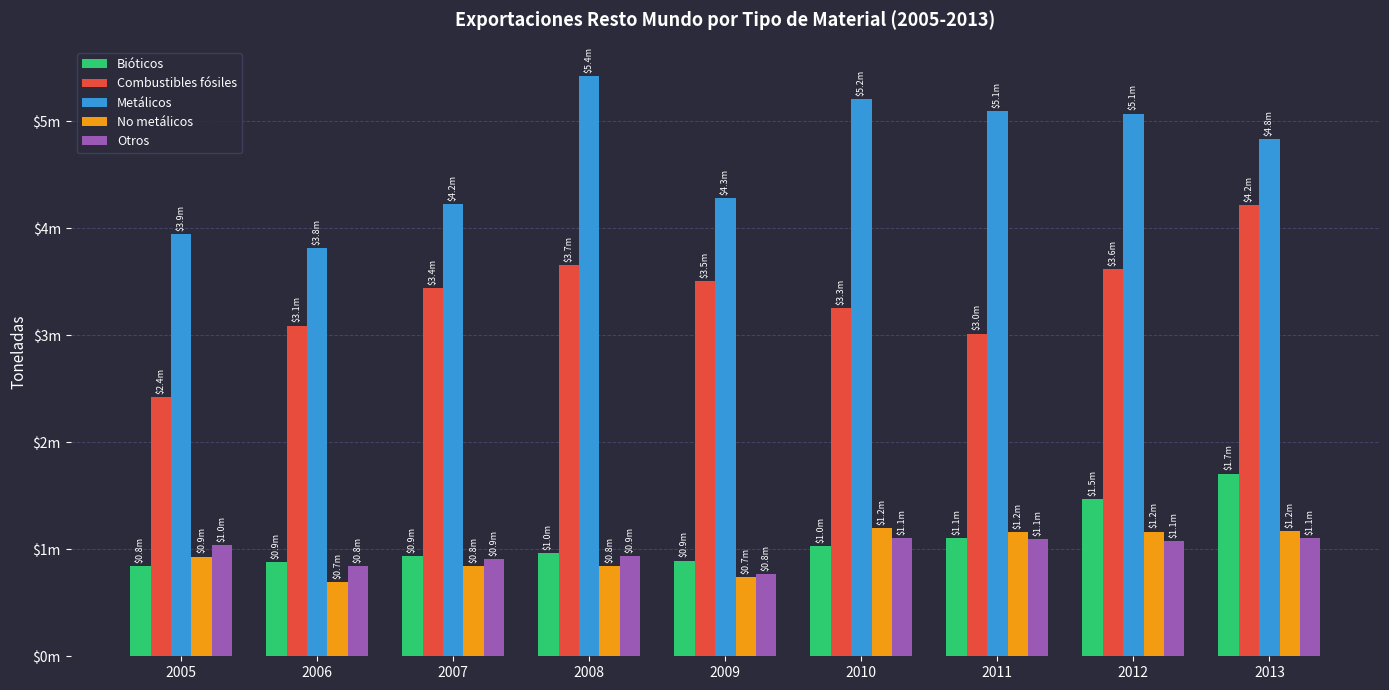

Rank the series at 2007 from lowest to highest value.

No metálicos, Otros, Bióticos, Combustibles fósiles, Metálicos